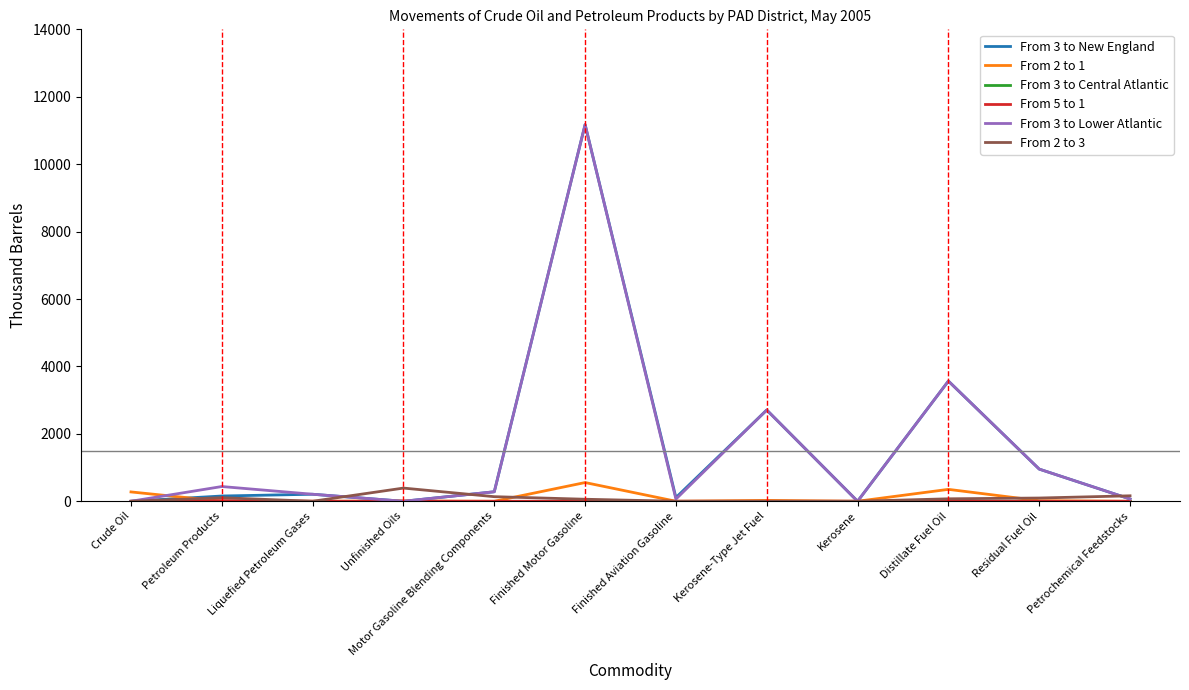

True or false: From 3 to New England has a value of 0 at Kerosene.

True